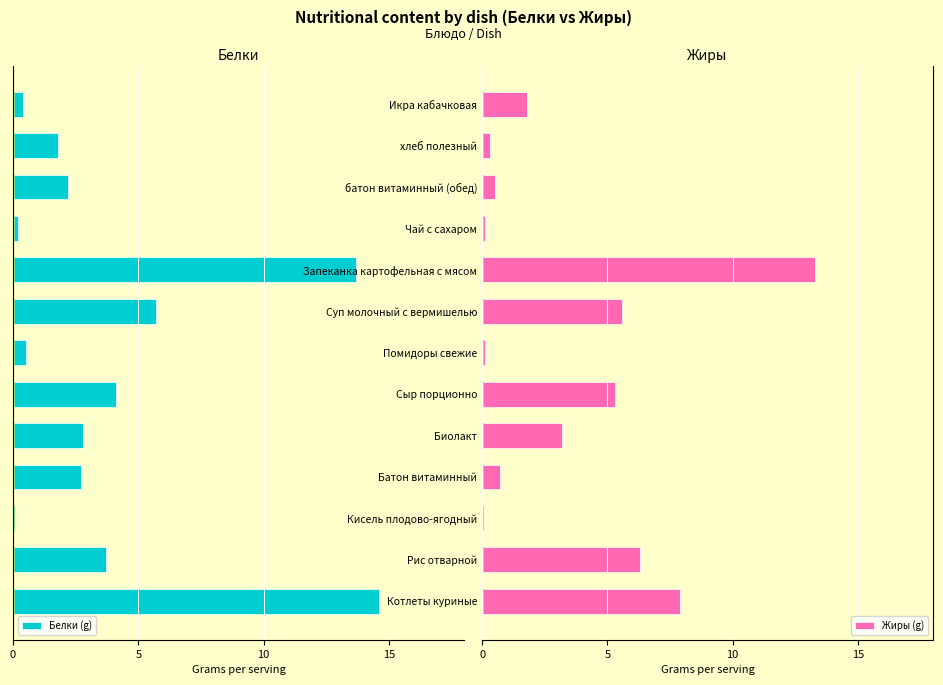

Is the value of Жиры (g) at Сыр порционно greater than the value of Белки (g) at Икра кабачковая?

Yes